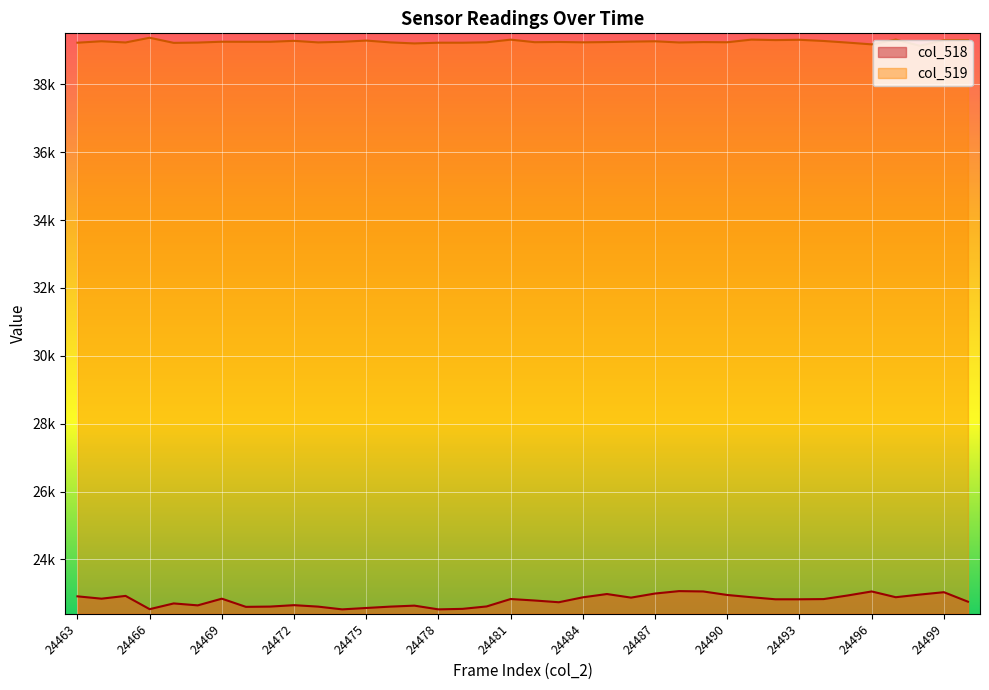

What is the difference between the second highest and second lowest values in the col_518 series?

528